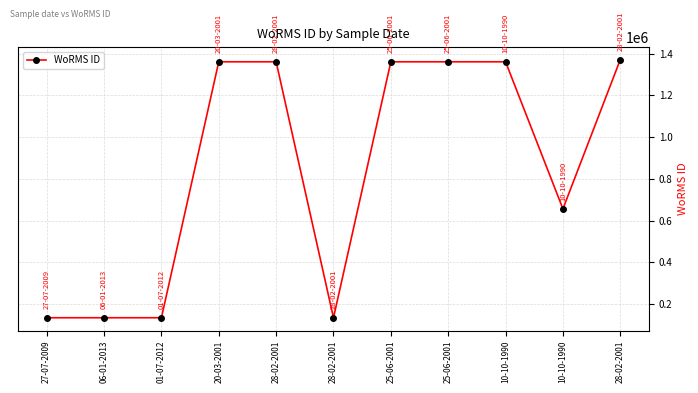

Count the number of data series in this chart.

1